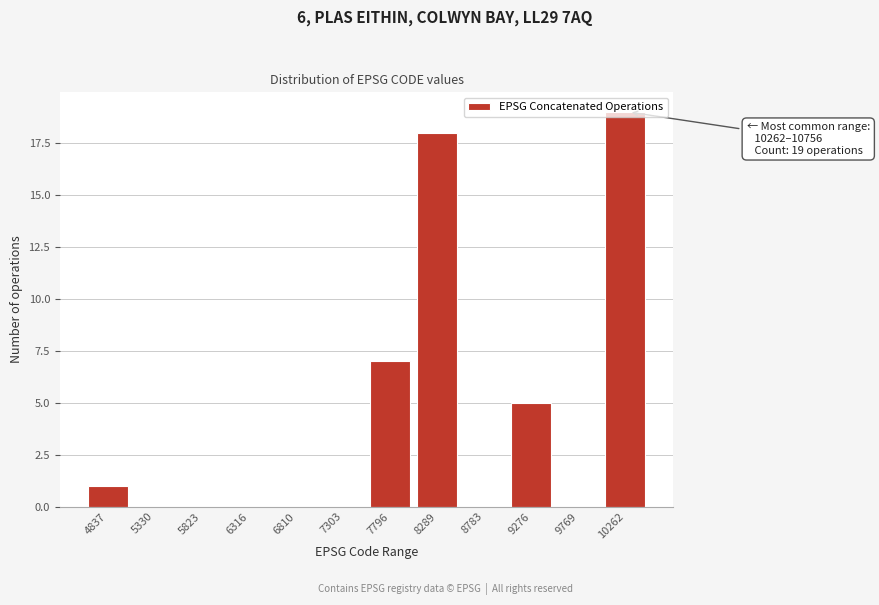

What is the sum of the values at 5330 and 10262?

19